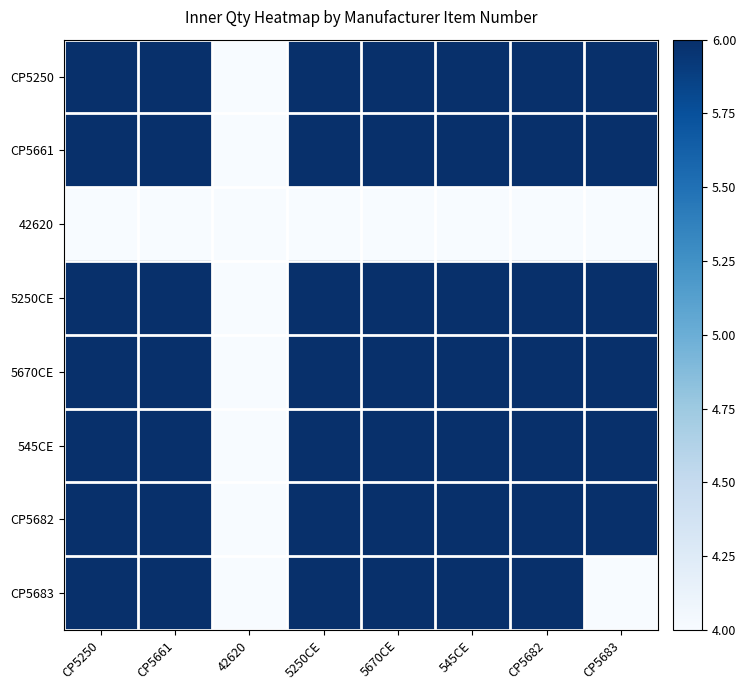

Between CP5250 and 42620, which series saw the biggest shift?

CP5250